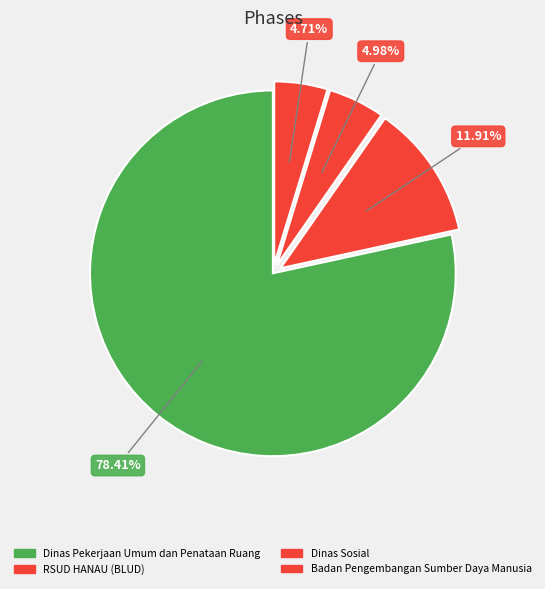

Which slice is the largest?

Dinas Pekerjaan Umum dan Penataan Ruang